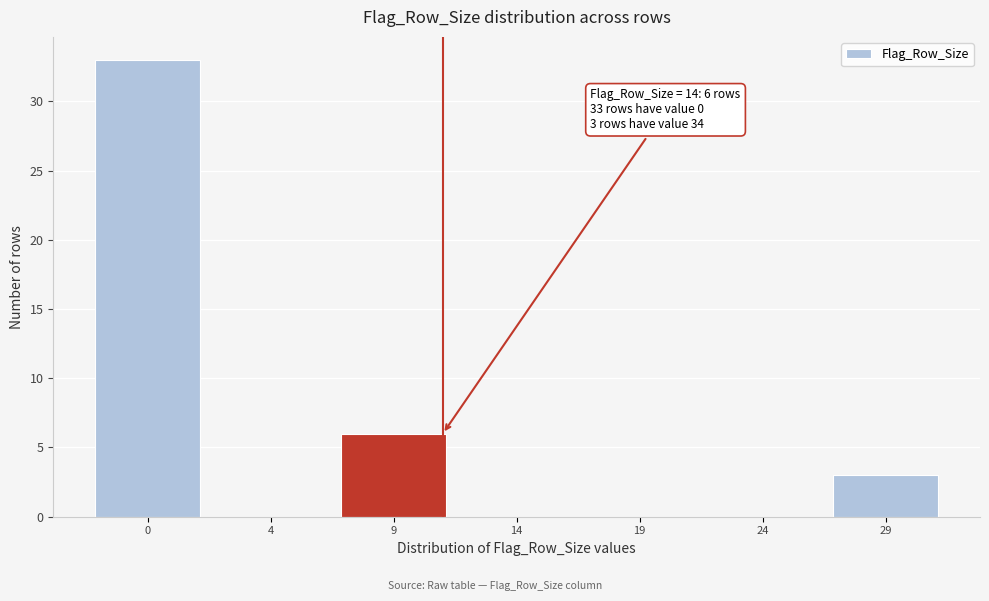

Reading right to left, list all the values displayed in this chart.

29=3	24=0	19=0	14=0	9=6	4=0	0=33